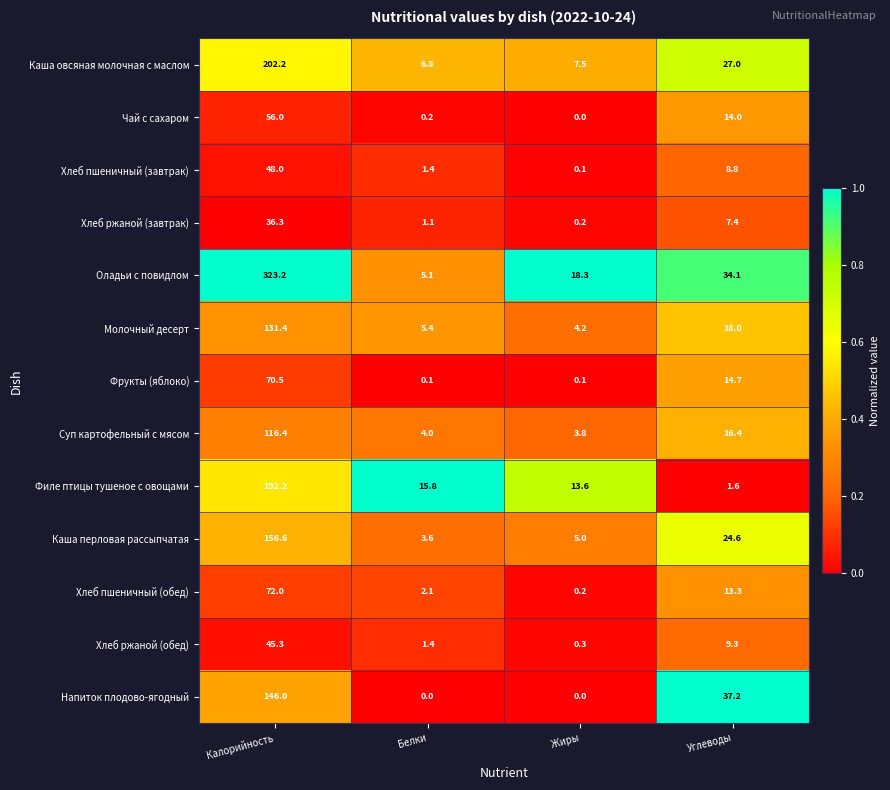

What is the difference between the Хлеб ржаной (завтрак) values at Жиры and Белки?

0.9